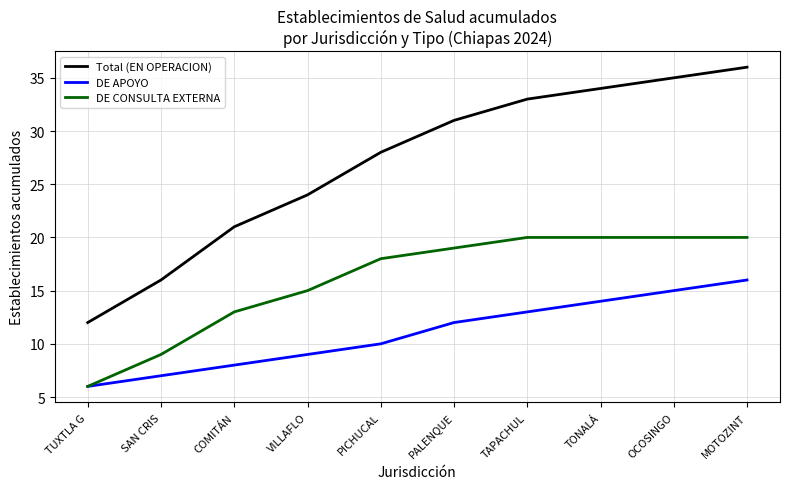

Reading left to right, what are all the values shown in this chart?

Total (EN OPERACION): TUXTLA G=12	SAN CRIS=16	COMITÁN=21	VILLAFLO=24	PICHUCAL=28	PALENQUE=31	TAPACHUL=33	TONALÁ=34	OCOSINGO=35	MOTOZINT=36
DE APOYO: TUXTLA G=6	SAN CRIS=7	COMITÁN=8	VILLAFLO=9	PICHUCAL=10	PALENQUE=12	TAPACHUL=13	TONALÁ=14	OCOSINGO=15	MOTOZINT=16
DE CONSULTA EXTERNA: TUXTLA G=6	SAN CRIS=9	COMITÁN=13	VILLAFLO=15	PICHUCAL=18	PALENQUE=19	TAPACHUL=20	TONALÁ=20	OCOSINGO=20	MOTOZINT=20